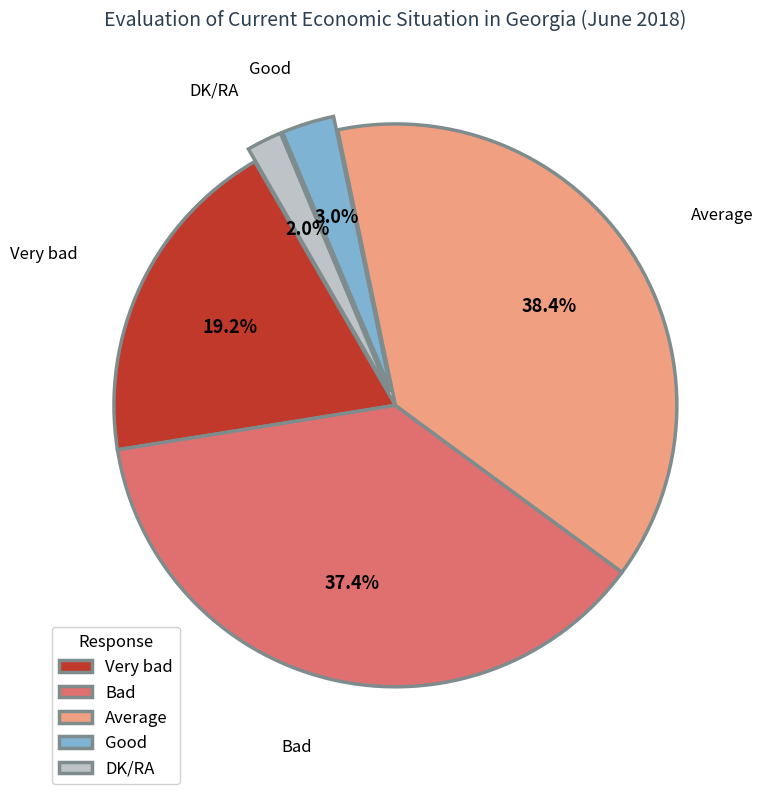

Is the sum of Good and DK/RA greater than half?

No